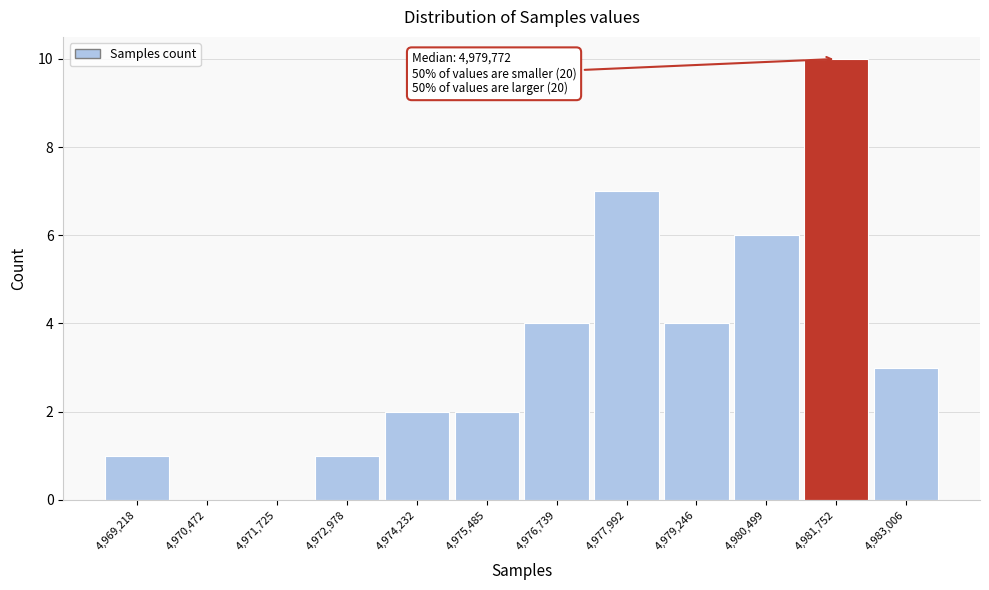

Which range on the x-axis has the tallest bar?

4981200 to 4982400